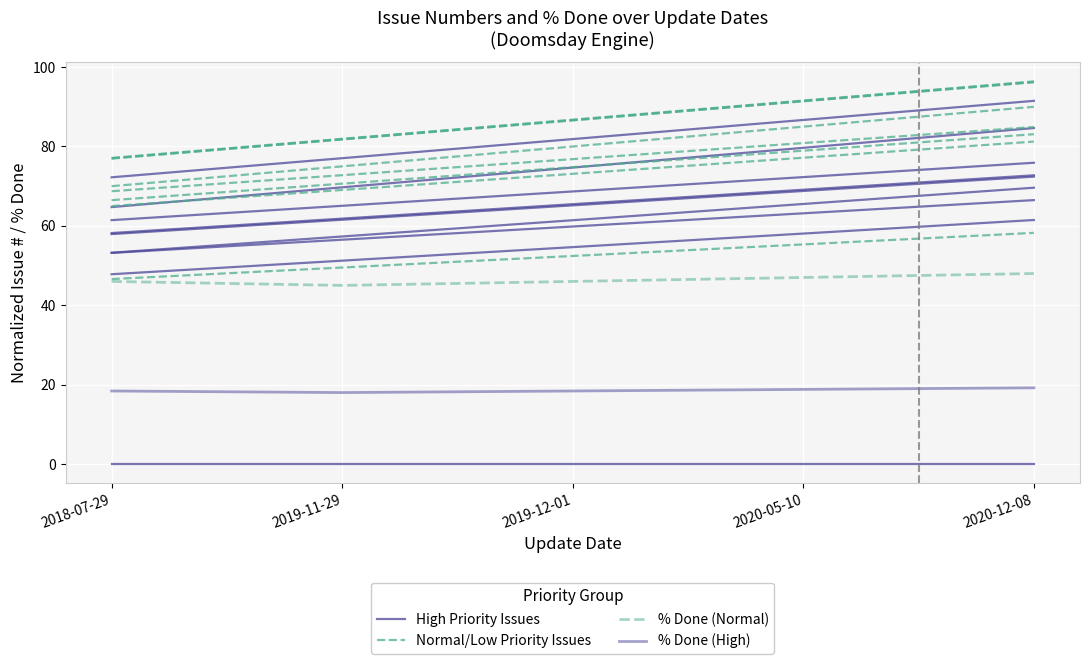

What is the approximate value of % Done (High) at 2020-12-08?

19.2